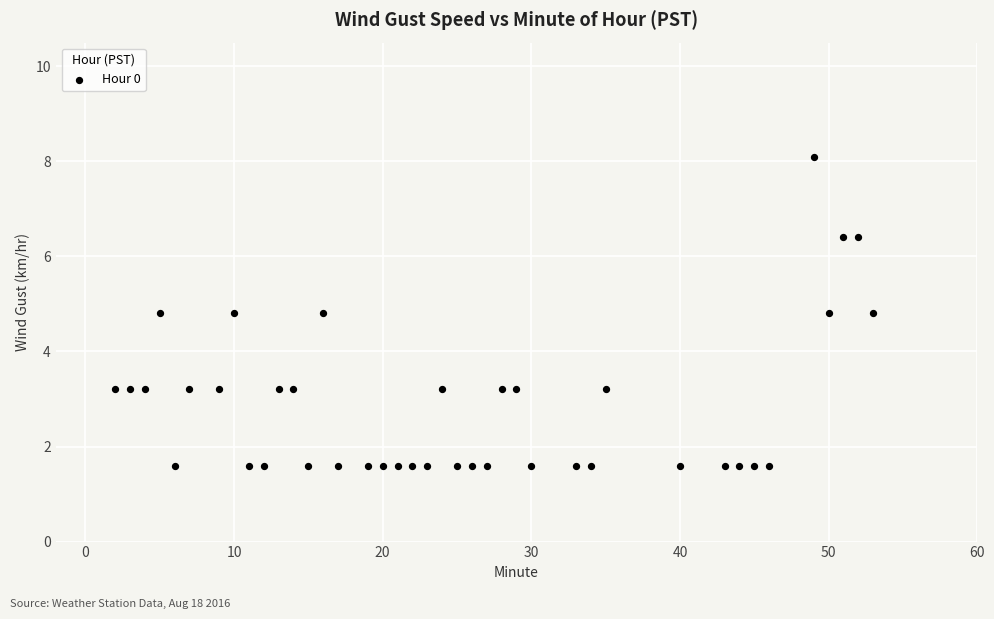

What is the range of Y values (max minus min)?

6.5